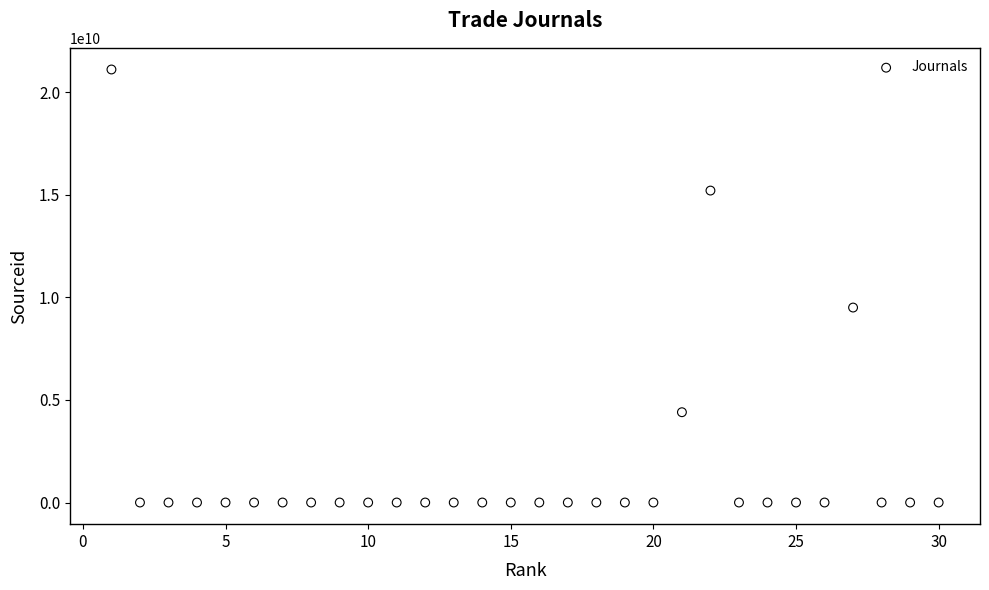

What Y value in the scatter plot is closest to 10550175741?

9500154020